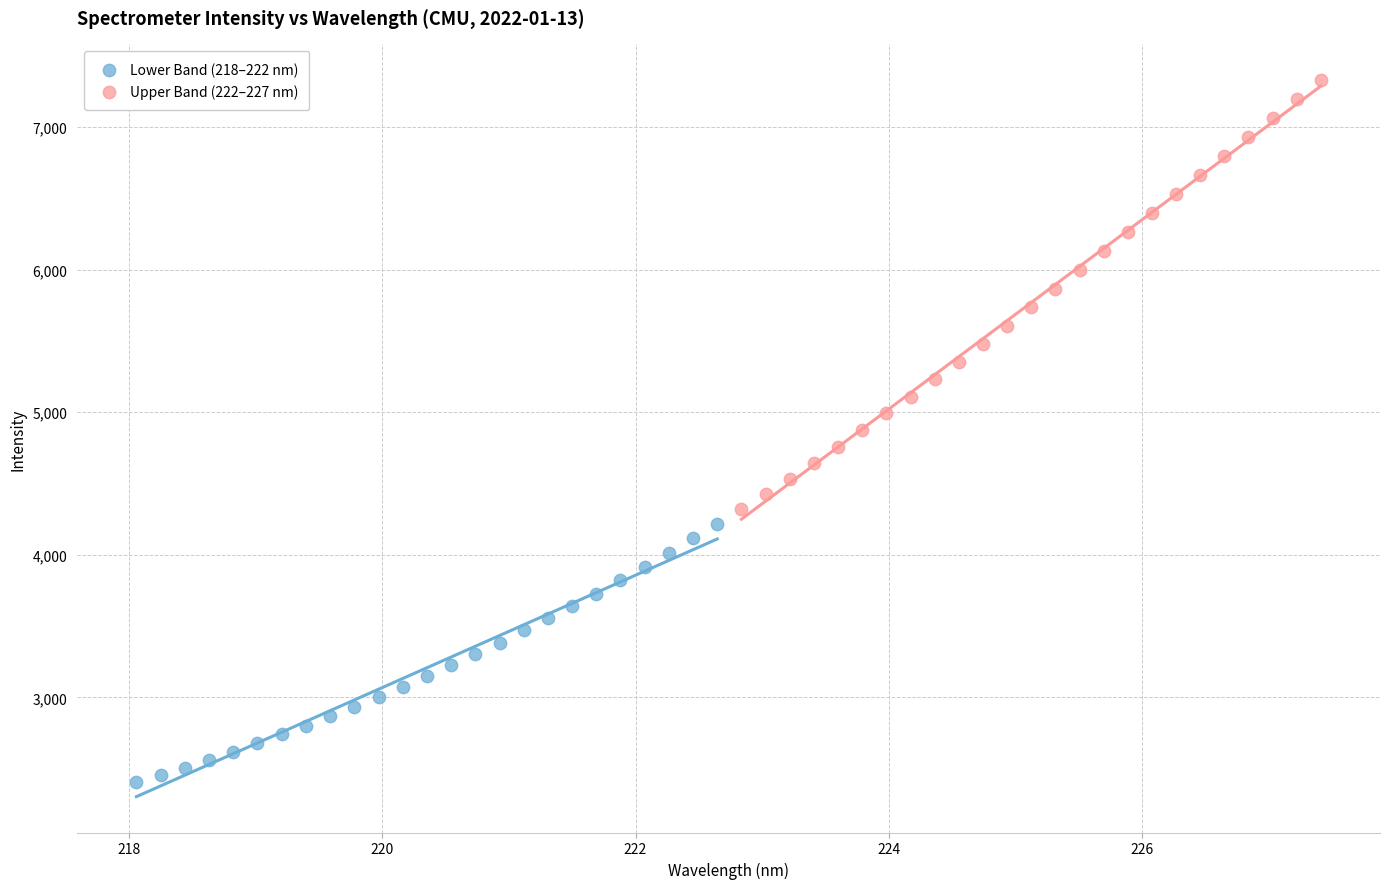

Which series contains the highest Y value?

Upper Band (222–227 nm)